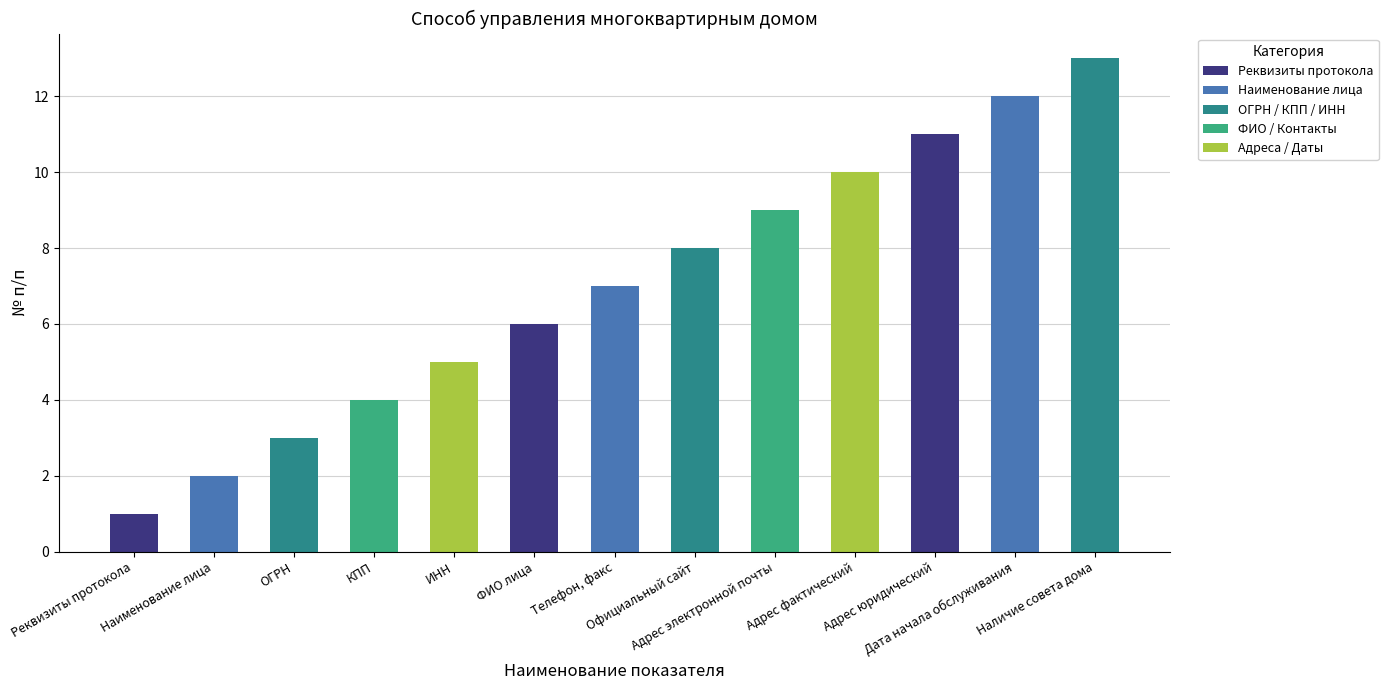

Is it true that the value at КПП is 7?

False